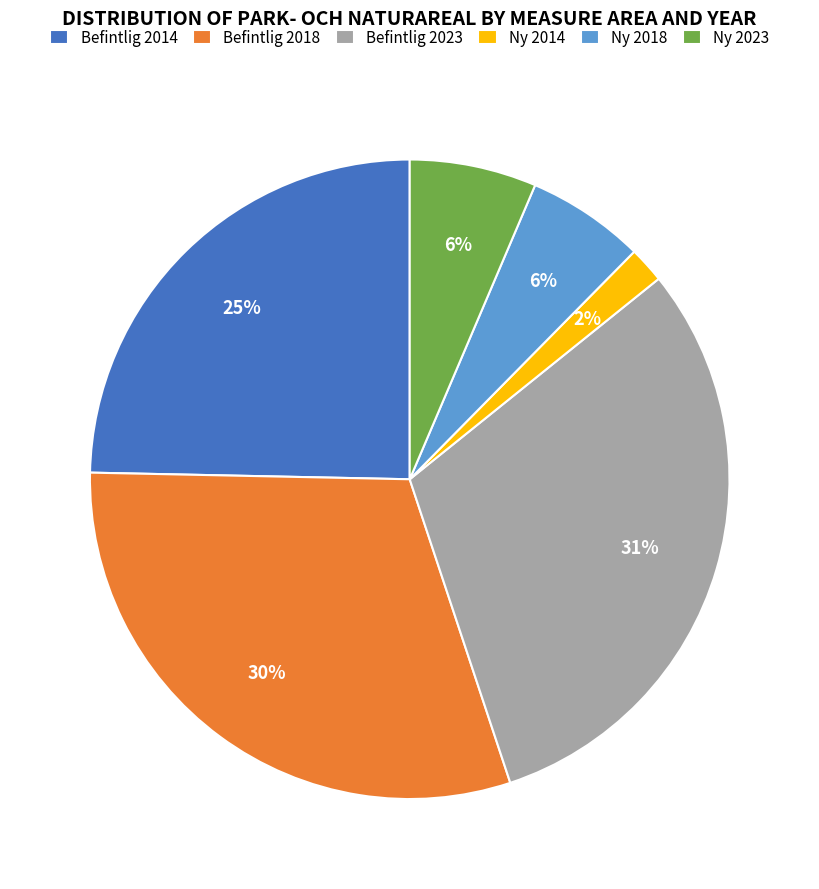

Is there any slice that represents more than half of the pie?

No